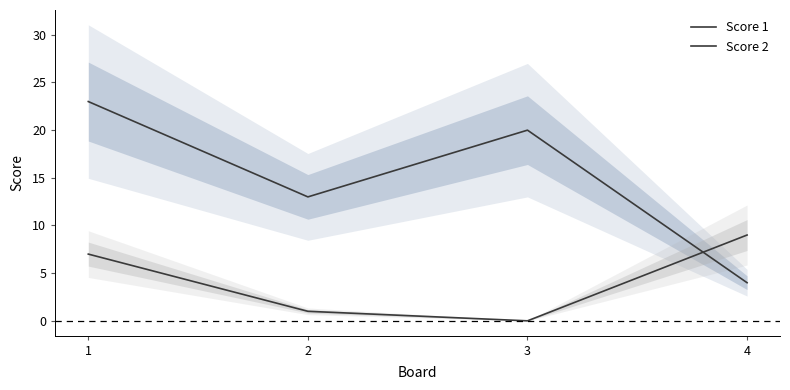

Which series has the largest total across all categories?

Score 1